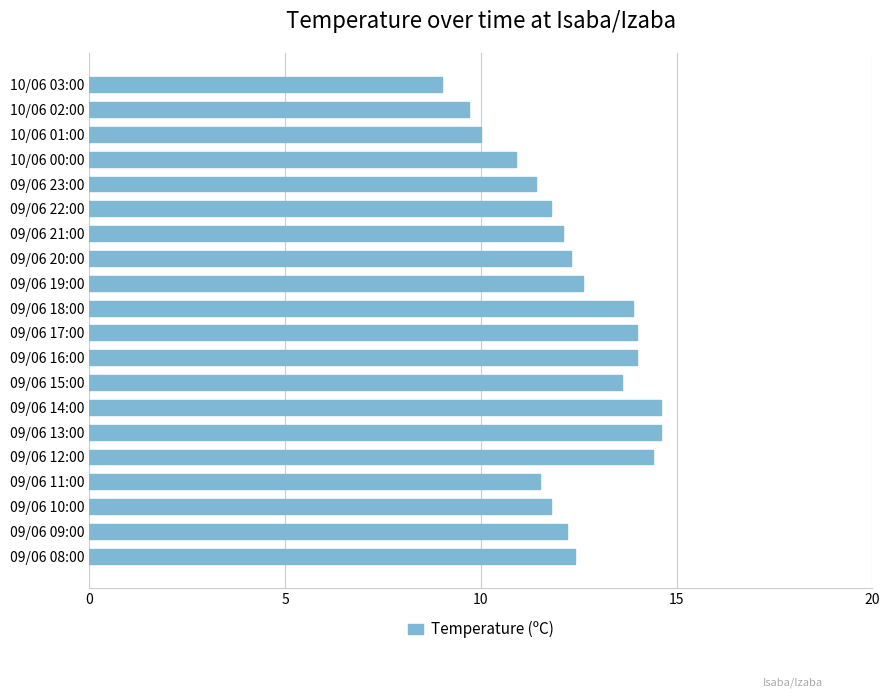

What is the label of the 20th bar from the top?

09/06 08:00